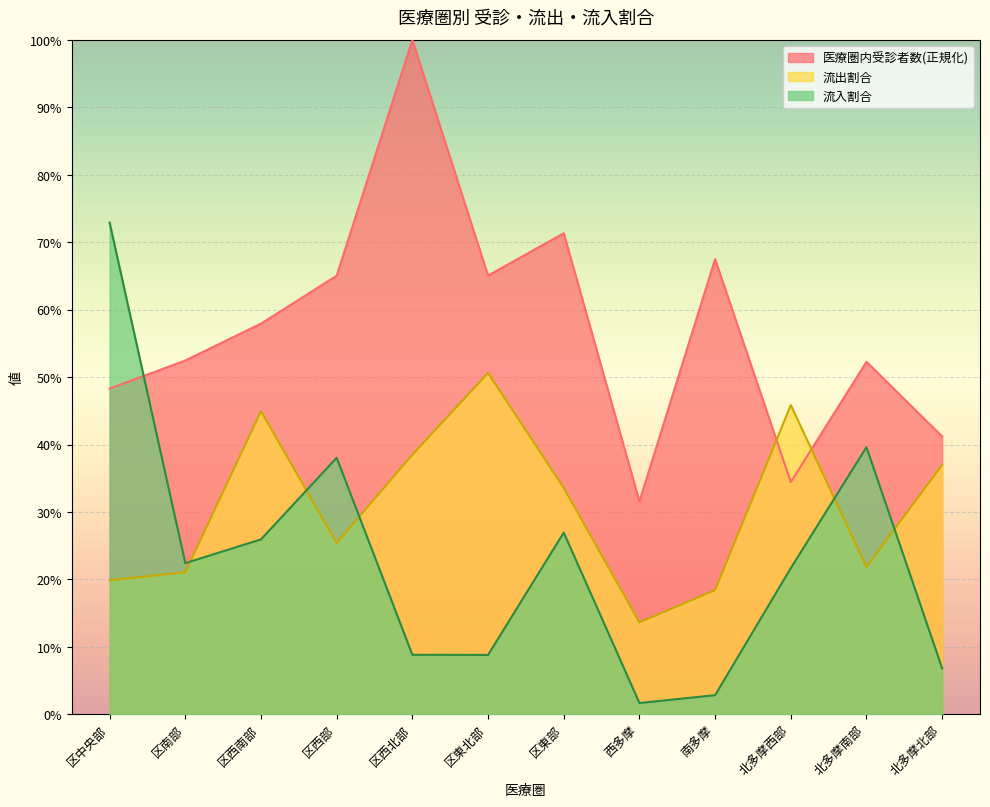

After their last crossing, which series has the higher values: 流出割合 or 医療圏内受診者数?

医療圏内受診者数